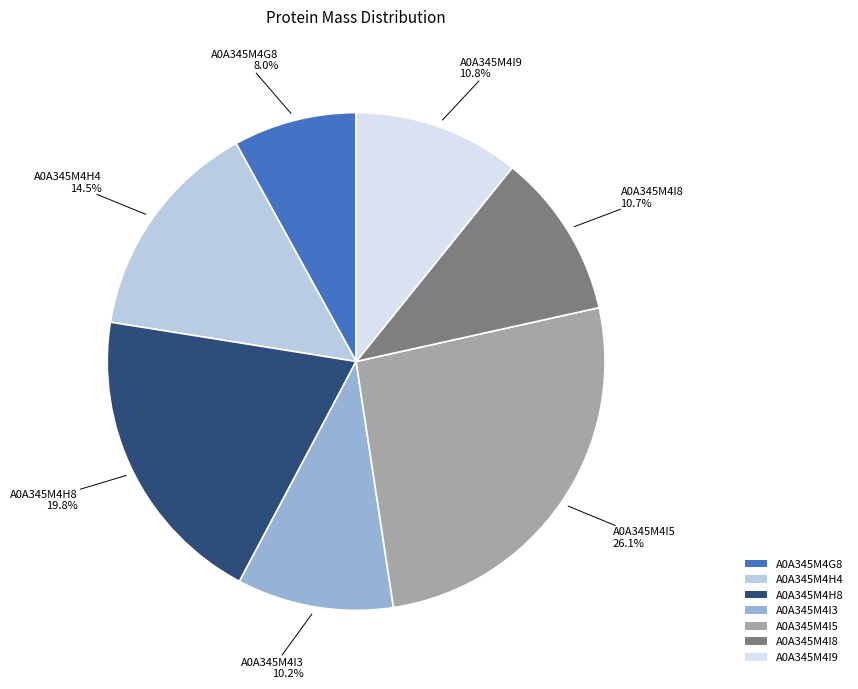

How much of the chart is everything except A0A345M4I9?

89.2%